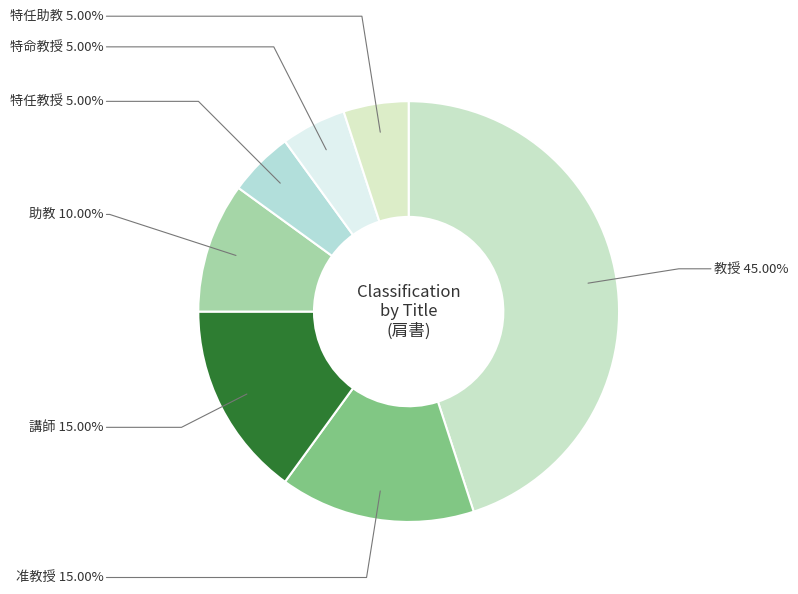

Is 教授 the majority of the pie?

No